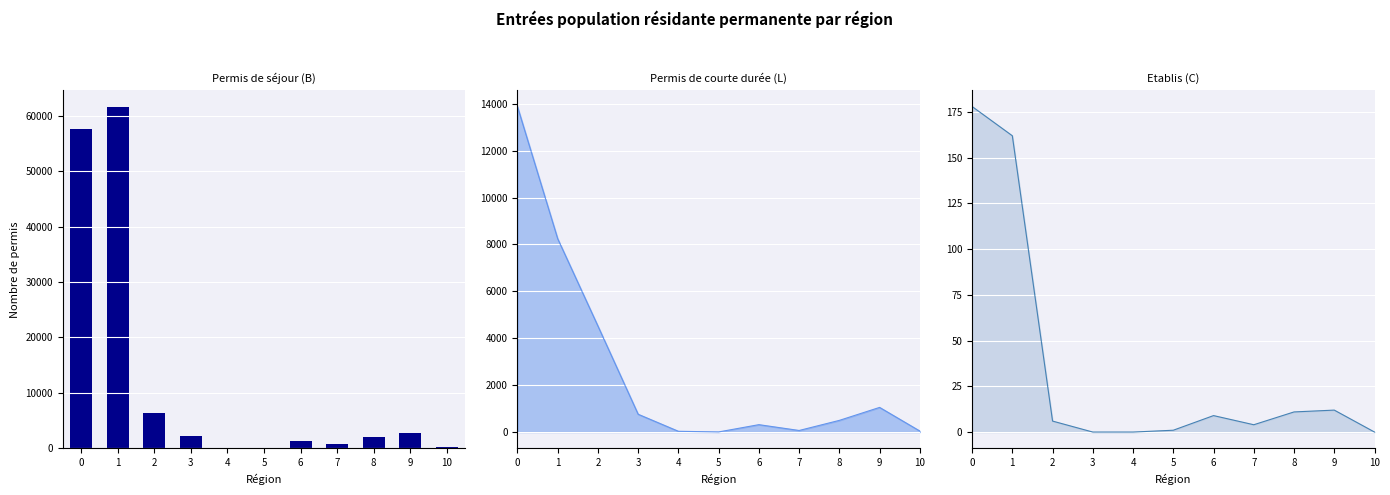

What is the sum of all values?

134964